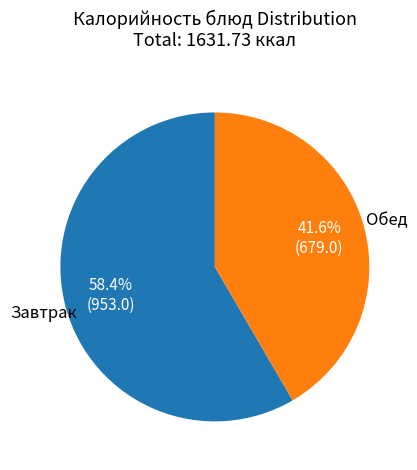

Is there any slice that represents more than half of the pie?

Yes